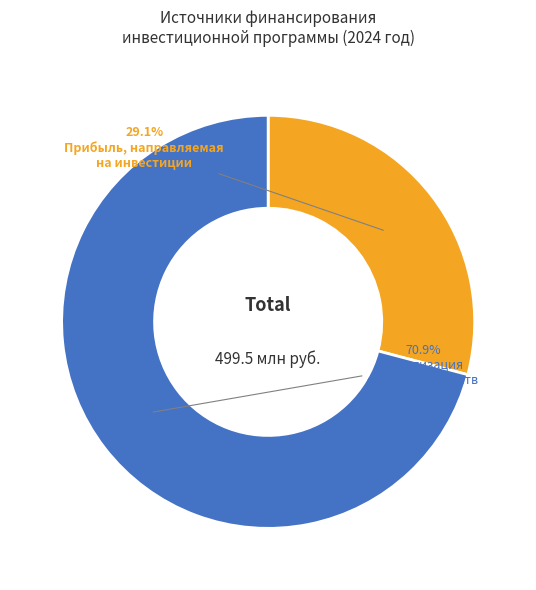

Which category accounts for the majority?

Амортизация основных средств